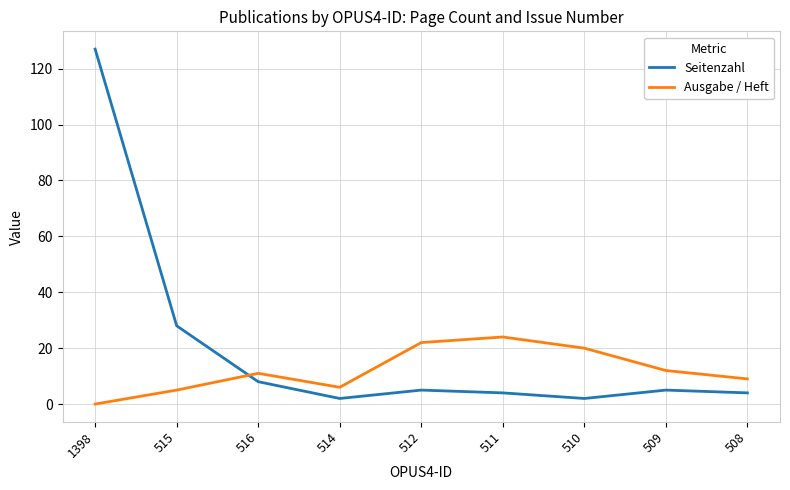

Which series changed the most between 1398 and 508?

Seitenzahl